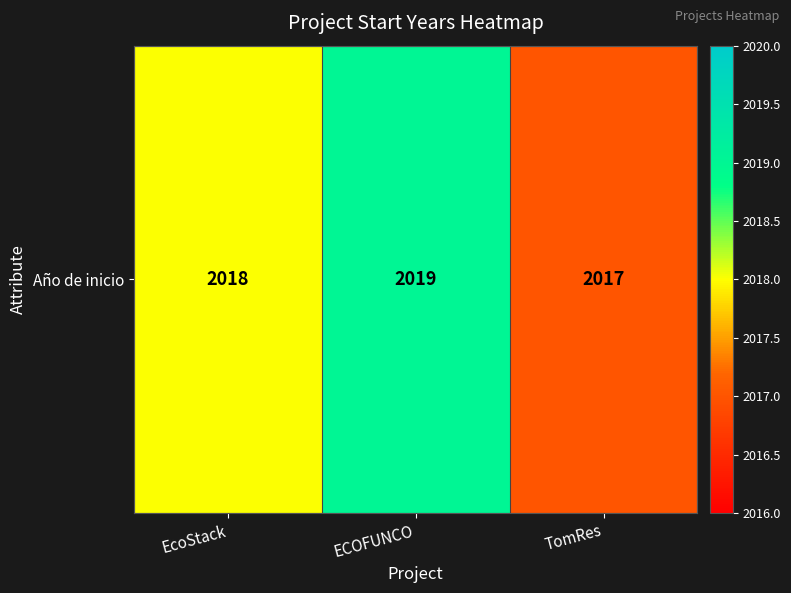

What is the ratio of the value at TomRes to the value at EcoStack?

1.0